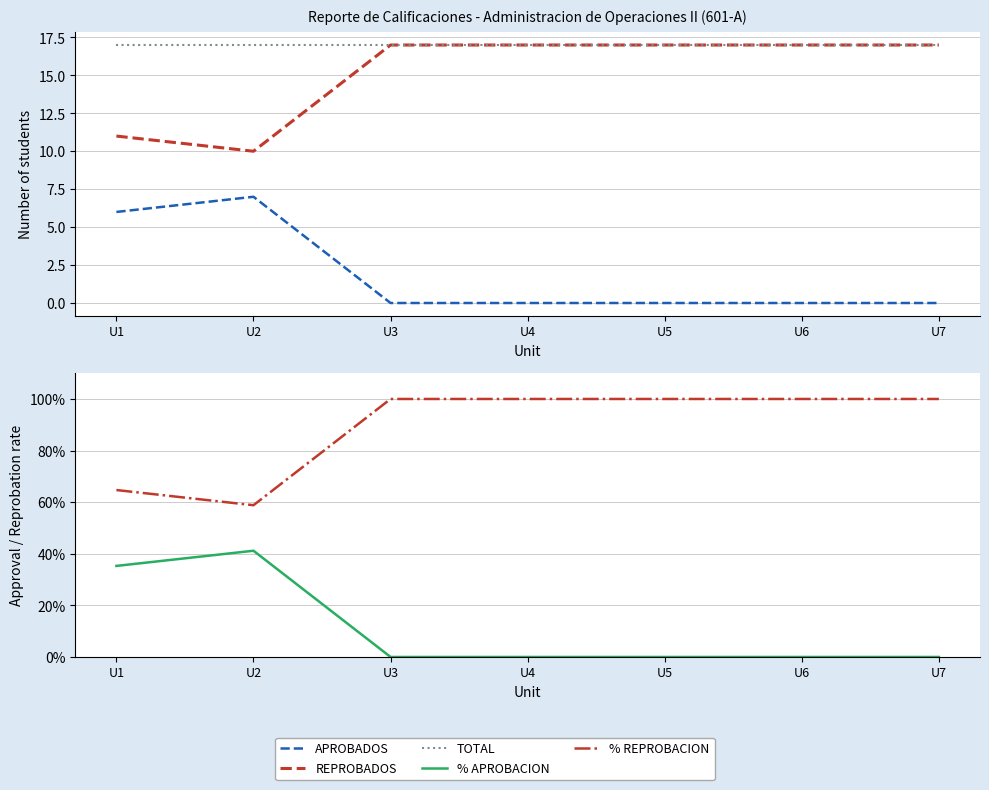

Does the chart display data point markers on the line(s)?

No